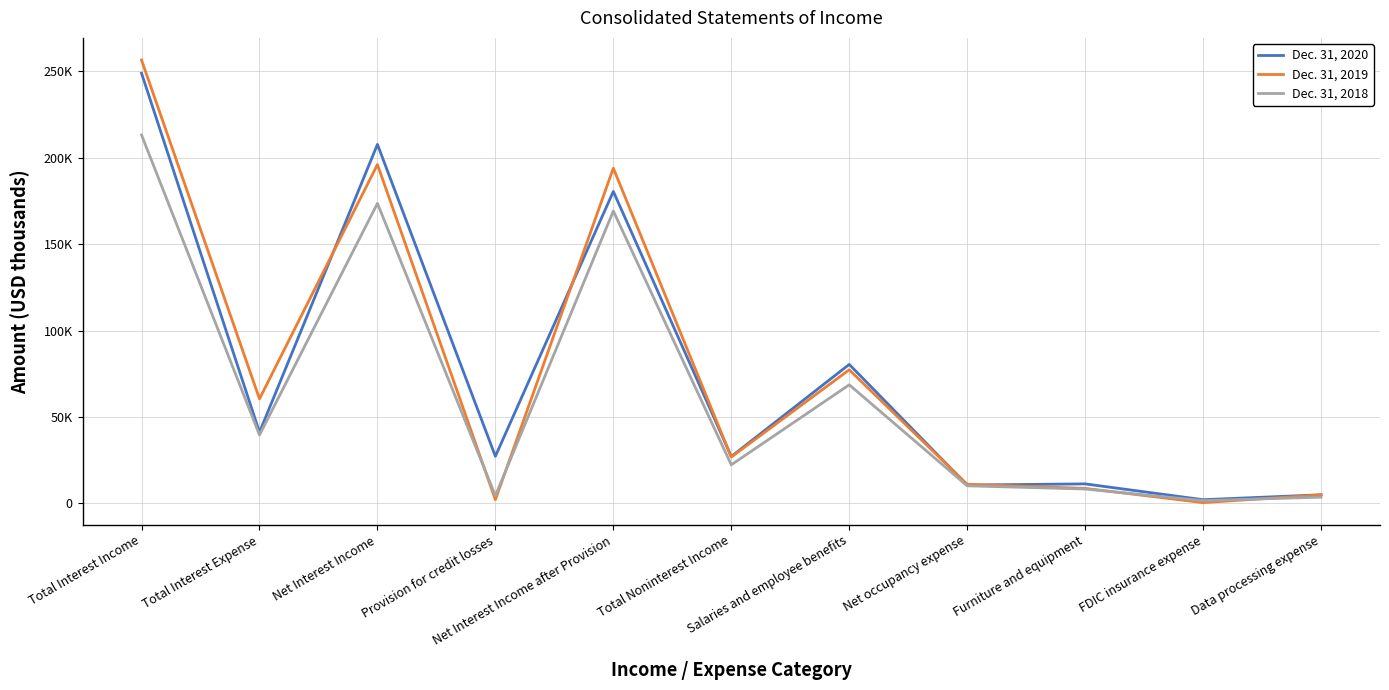

What is the difference between the second highest and minimum values in the Dec. 31, 2019 series?

195603